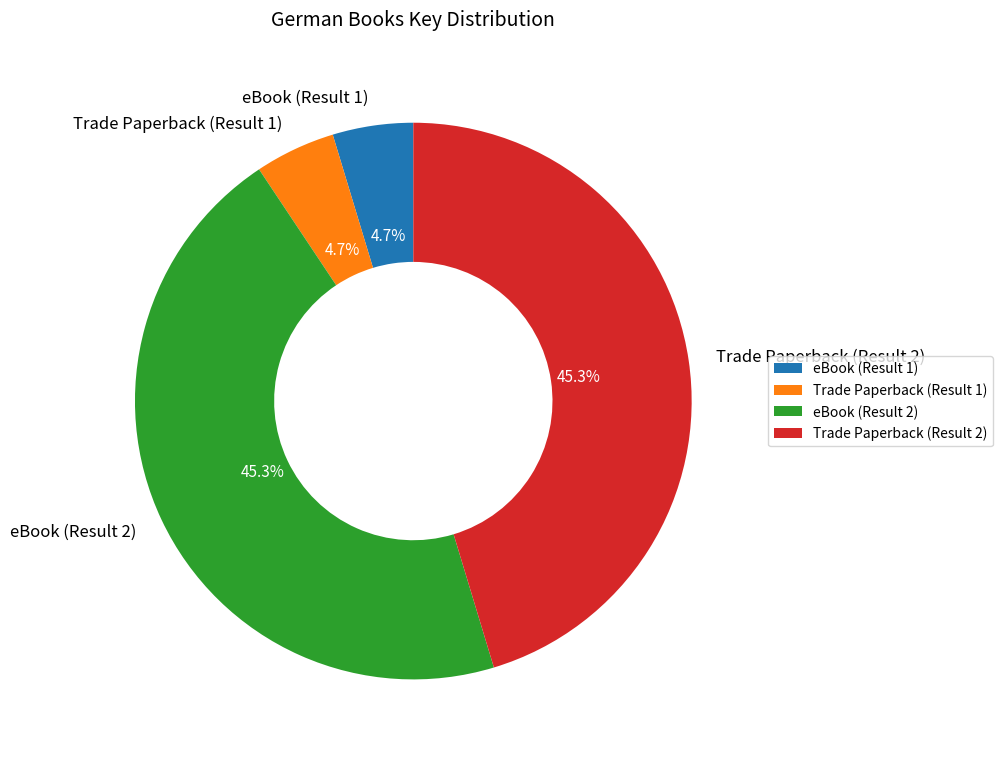

What is the ratio of the value at eBook (Result 1) to the value at Trade Paperback (Result 1)?

1.0